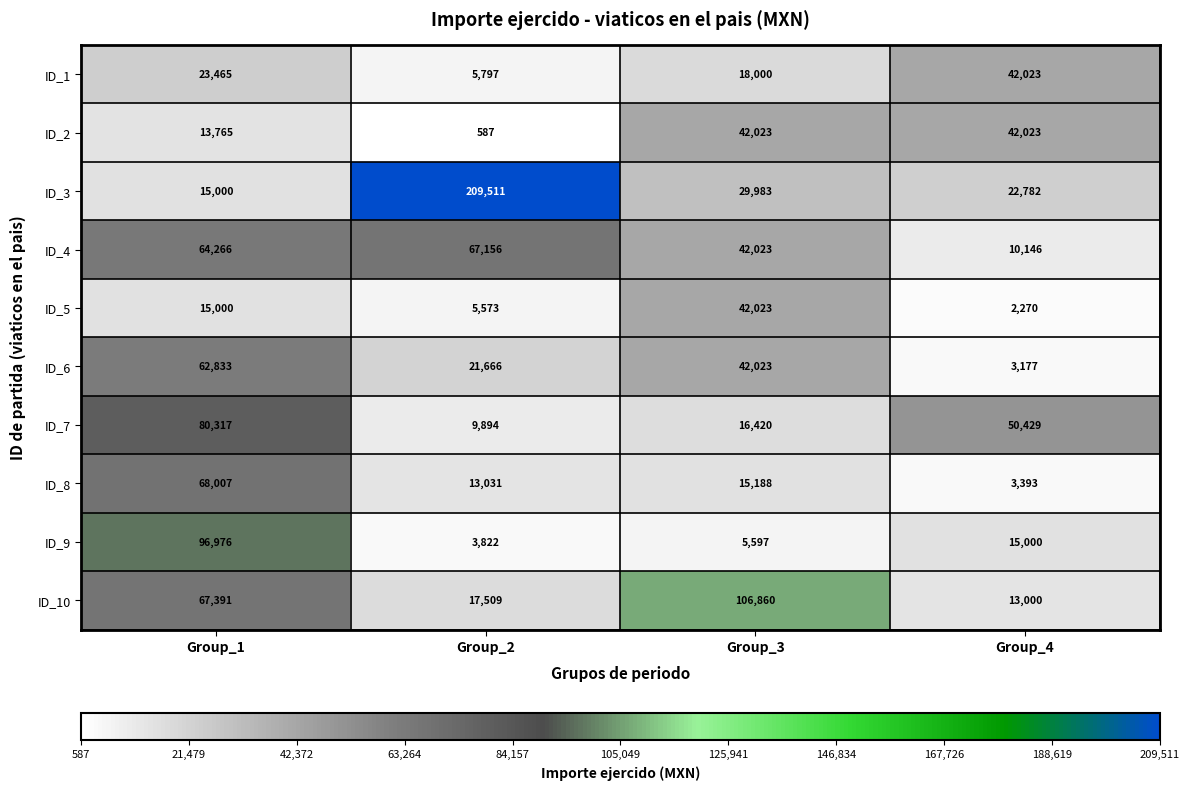

Is it true that ID_4 equals 42023 at Group_3?

True